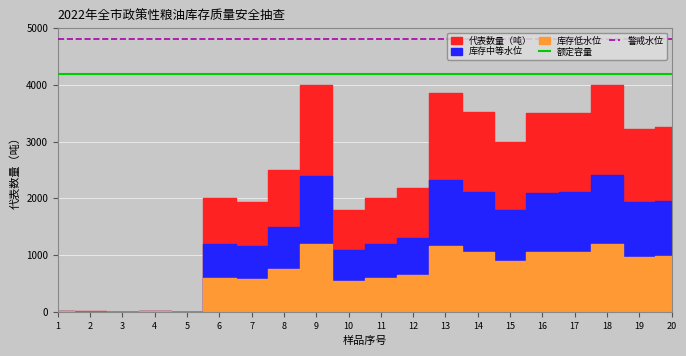

Which label corresponds to the smallest value in the chart?

1